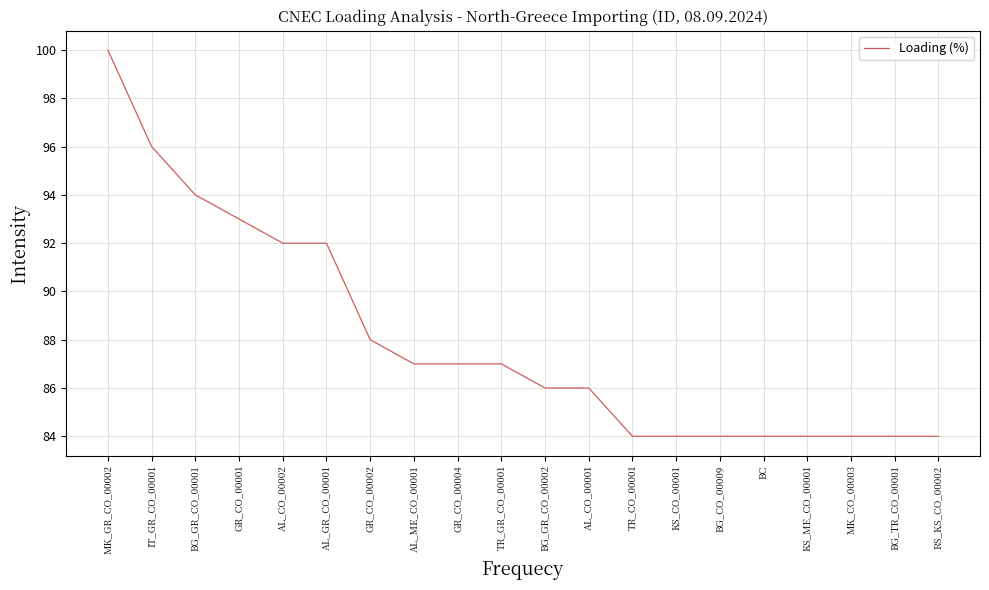

The chart shows a value of 144 at BG_GR_CO_00001. True or false?

False